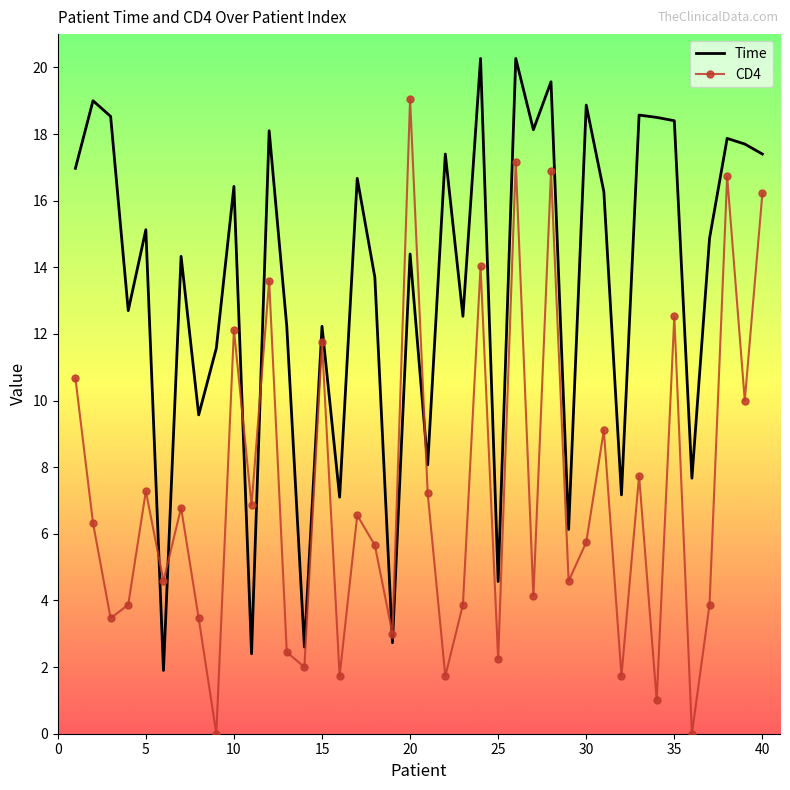

What is the maximum value shown in the chart?

20.3